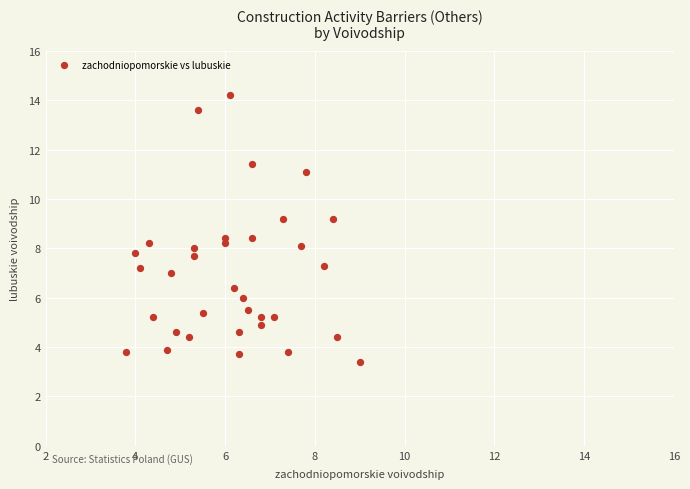

What is the range of Y values (max minus min)?

10.8